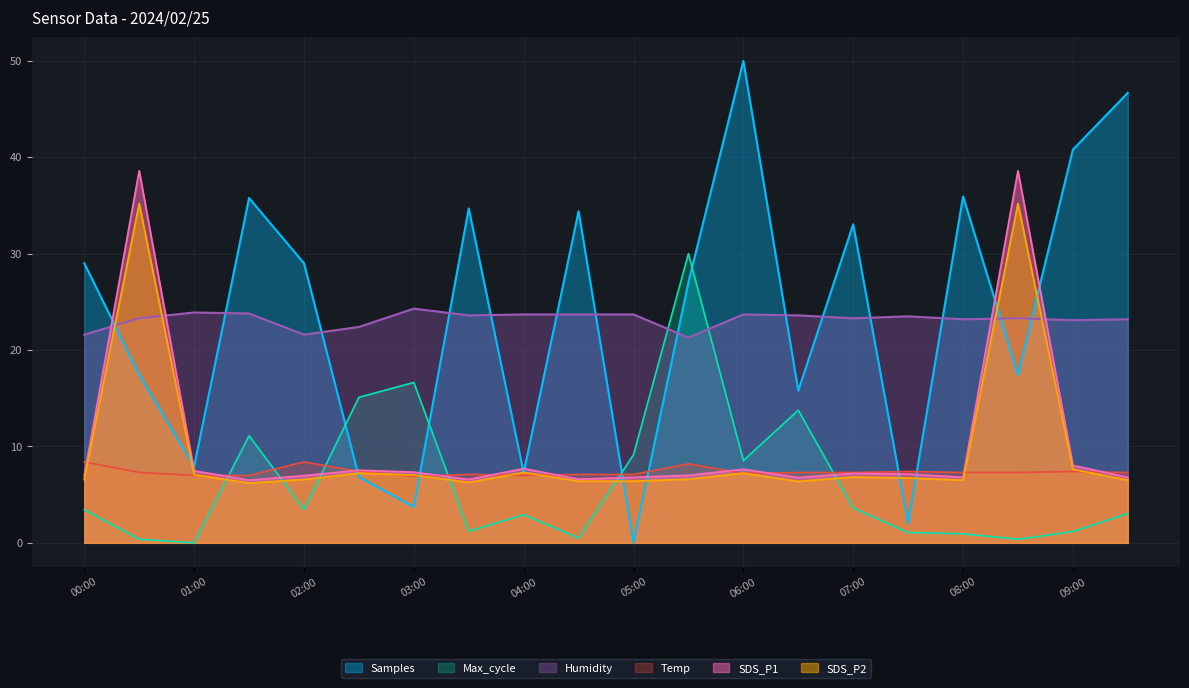

How many interior local valleys does the Humidity series have?

6